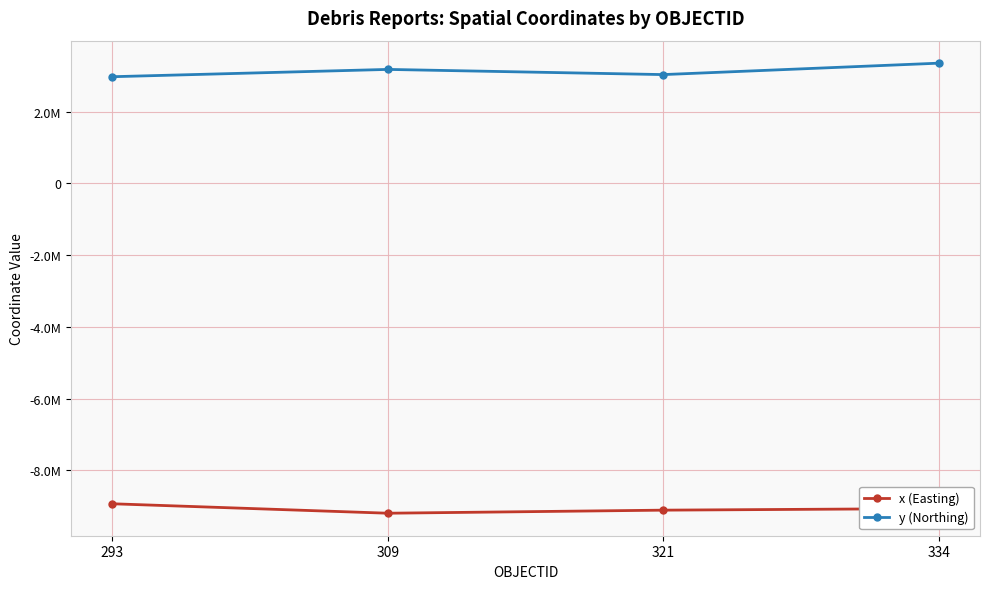

Which label corresponds to the smallest value in the chart?

309